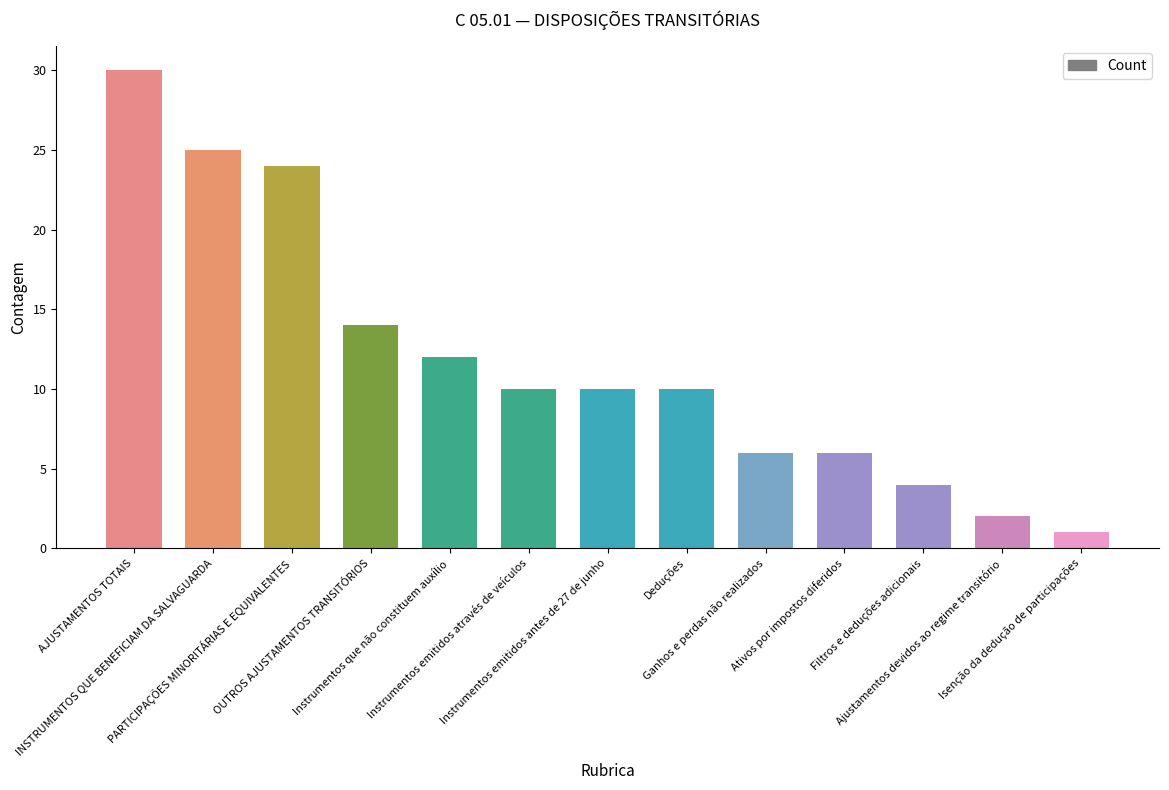

Which has a higher value, Ajustamentos devidos ao regime transitório or AJUSTAMENTOS TOTAIS?

AJUSTAMENTOS TOTAIS